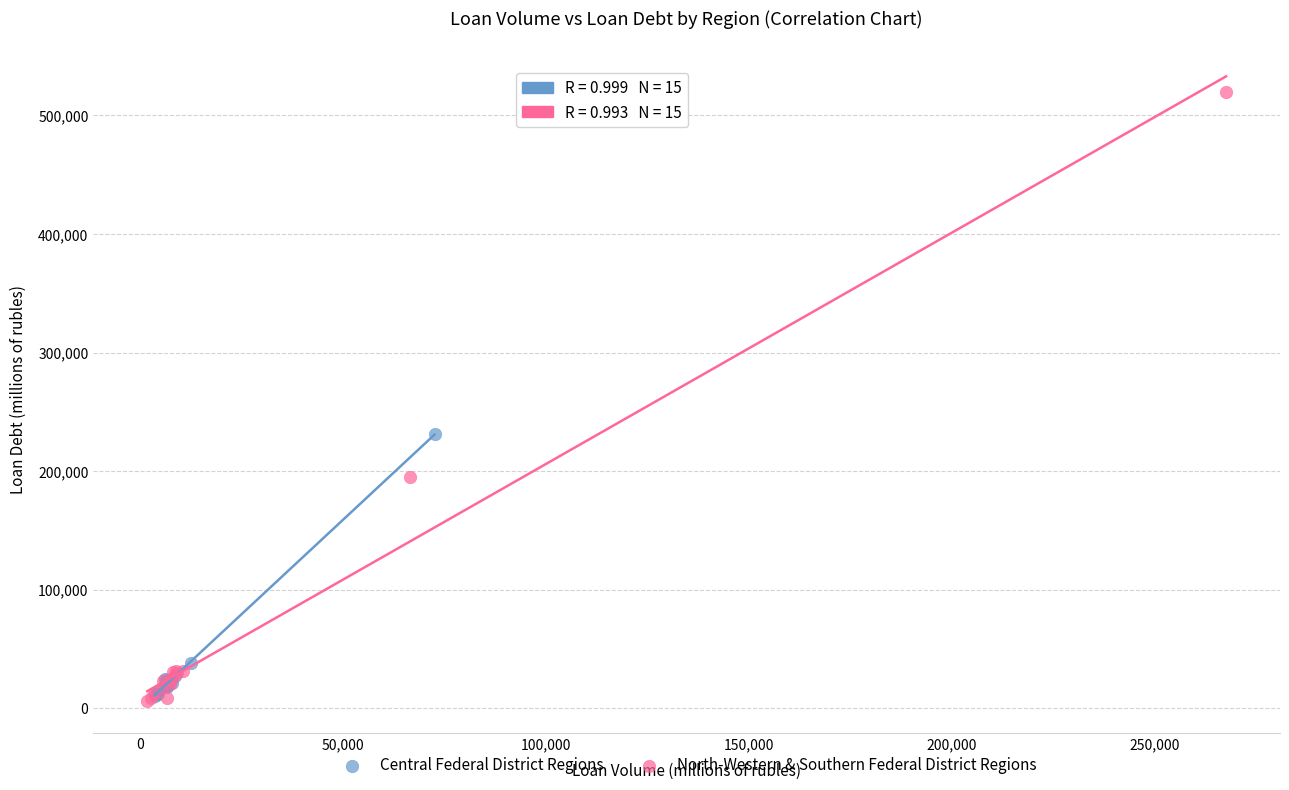

Which series has the largest Y range (max minus min)?

North-Western & Southern Federal District Regions